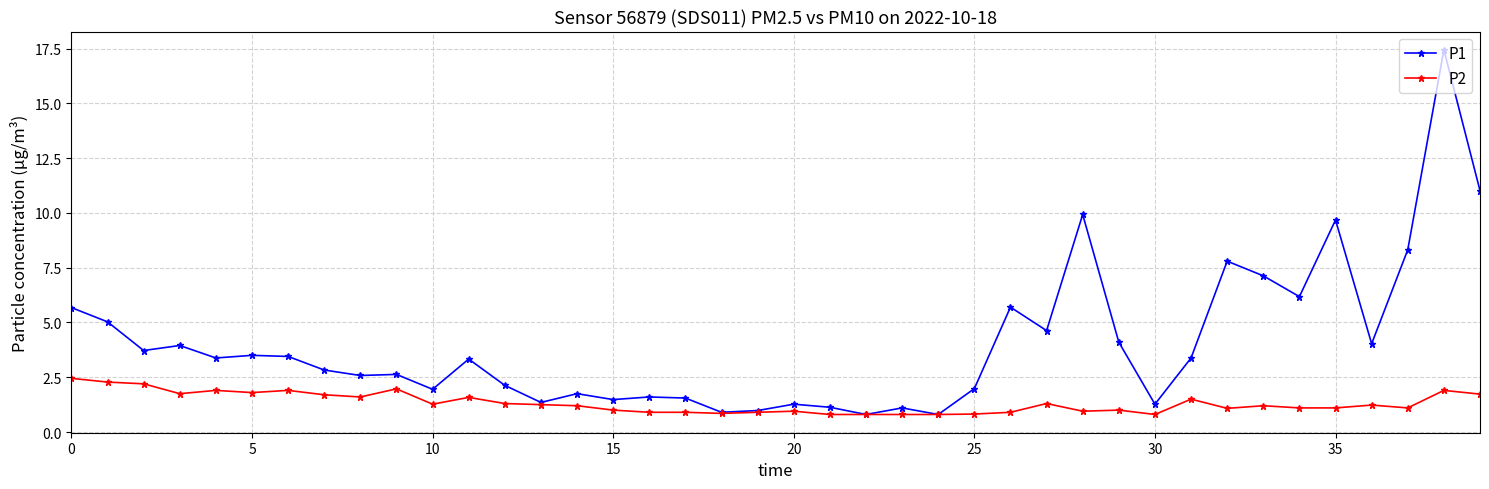

Which series has the largest range (max minus min)?

P1